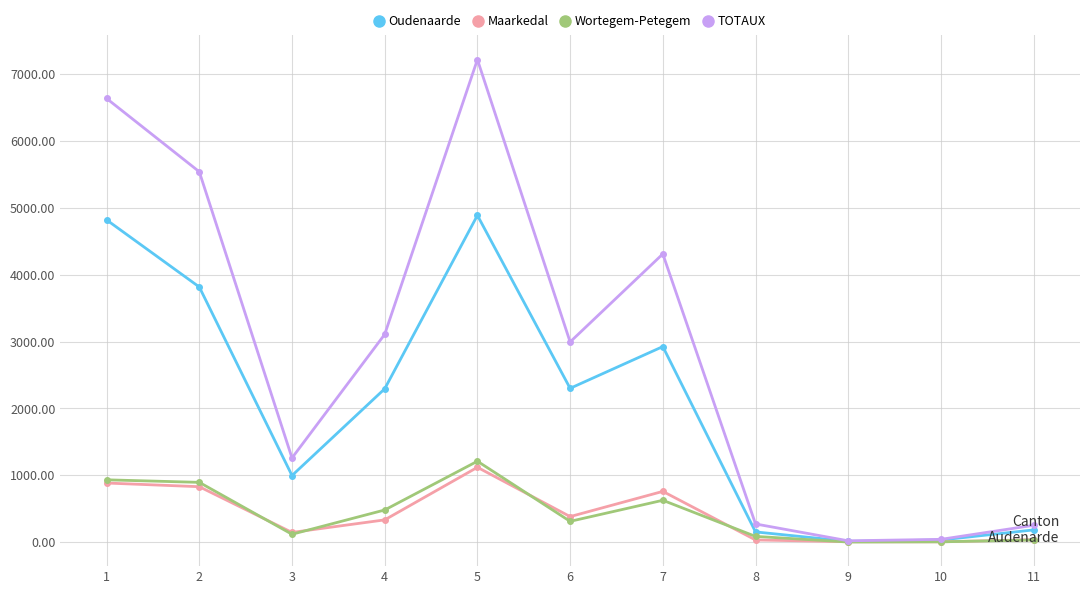

What is the value of the Oudenaarde point at the 6th from the left?

2300